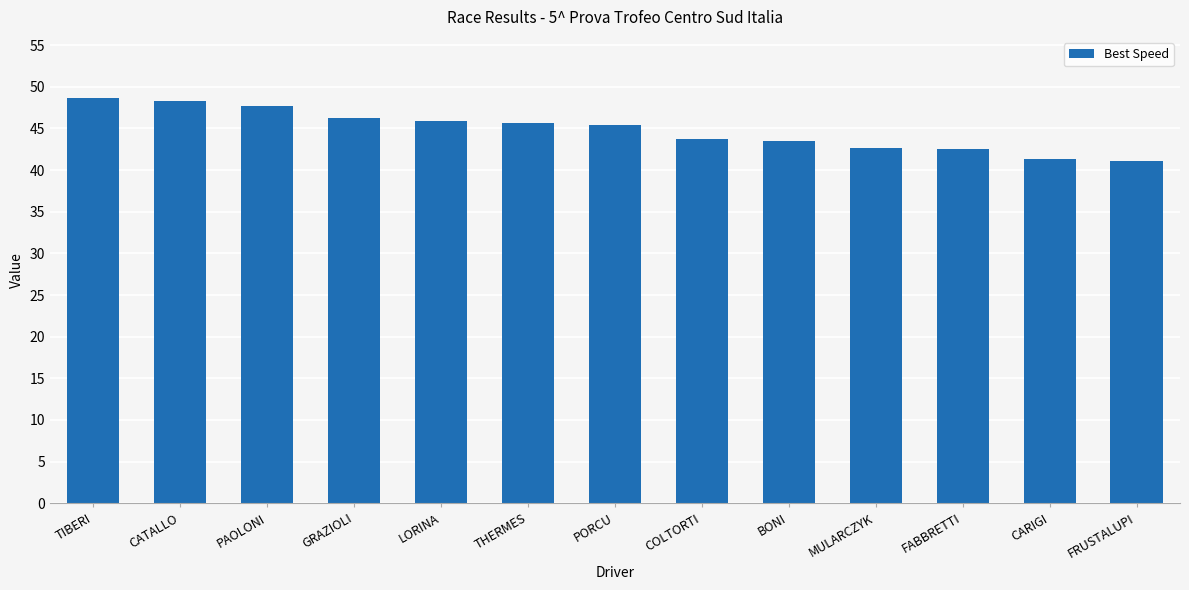

What is the ratio of the value at PAOLONI to the value at CATALLO?

1.0